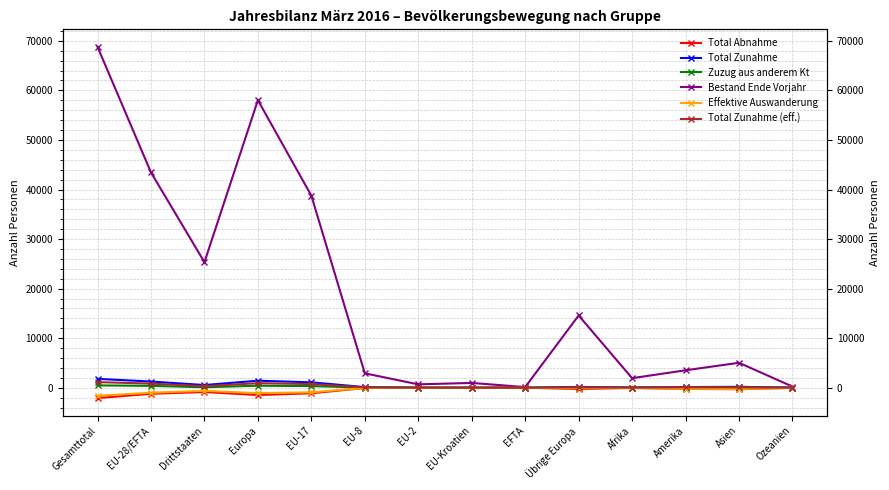

How many data points in Total Zunahme are above 167?

6